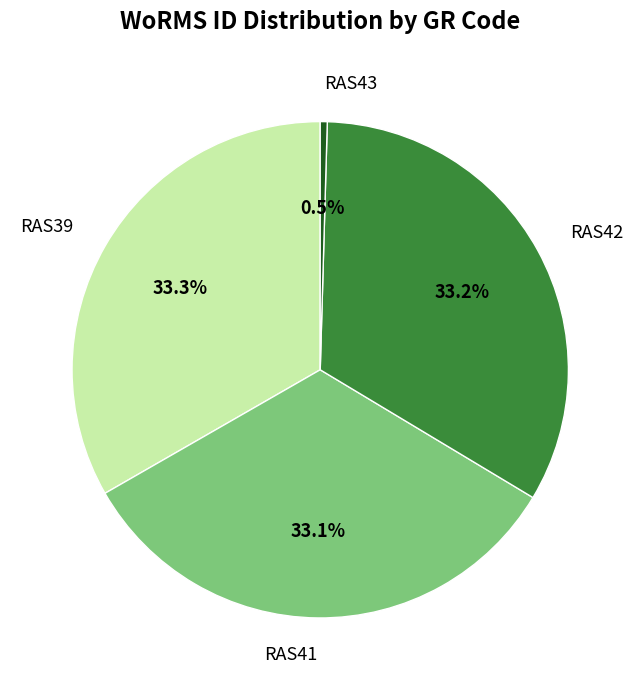

True or false: RAS42 accounts for 33% of the total.

True